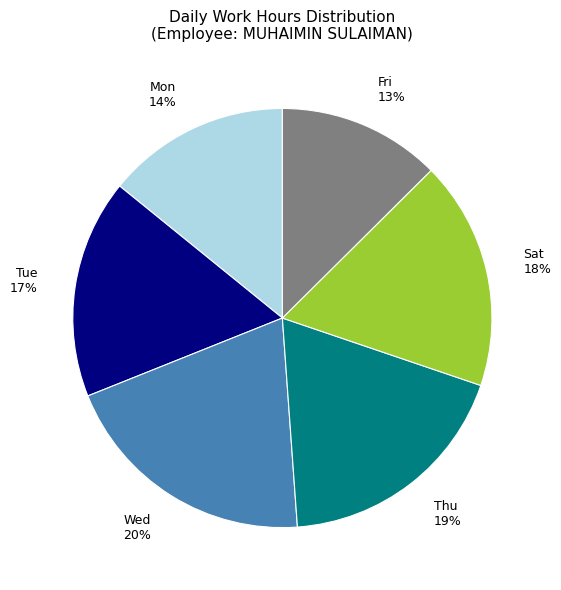

Is it true that Mon is 14% of the pie?

True